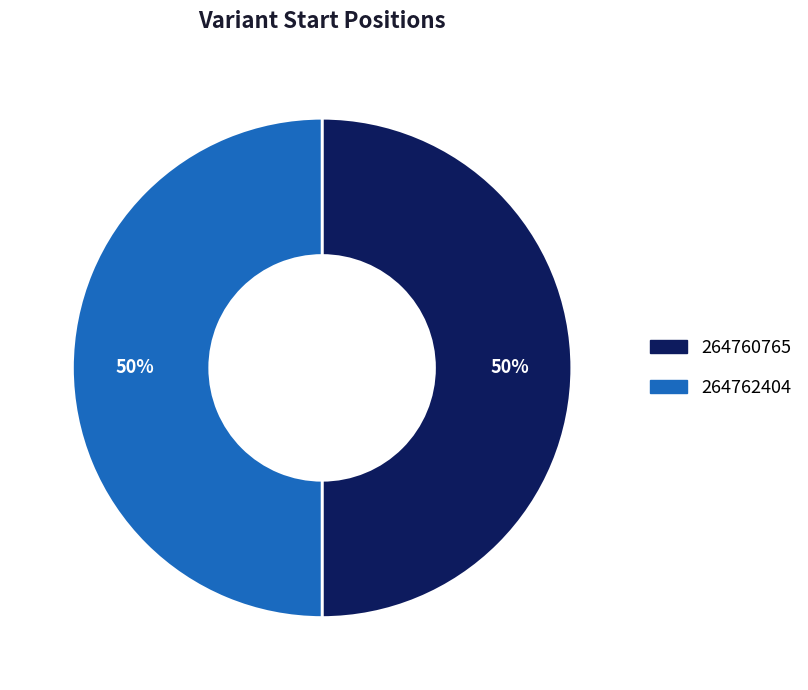

True or false: 264762404 accounts for 50% of the total.

True